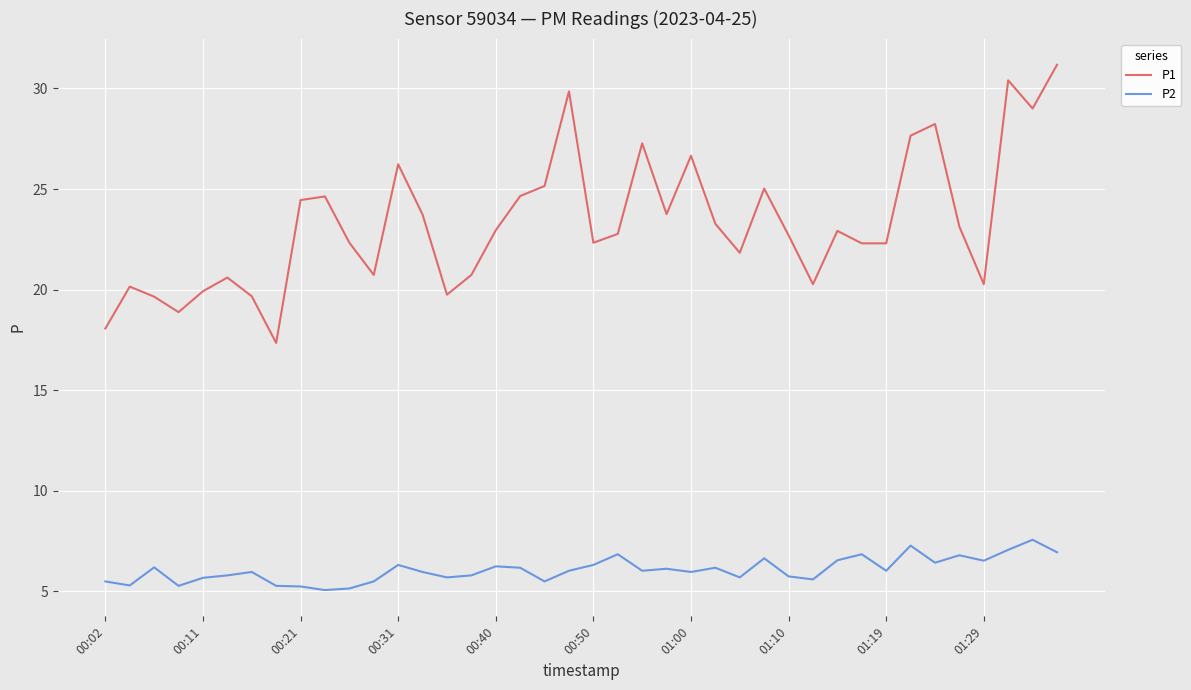

List the series in order of their peak value, lowest first.

P2, P1